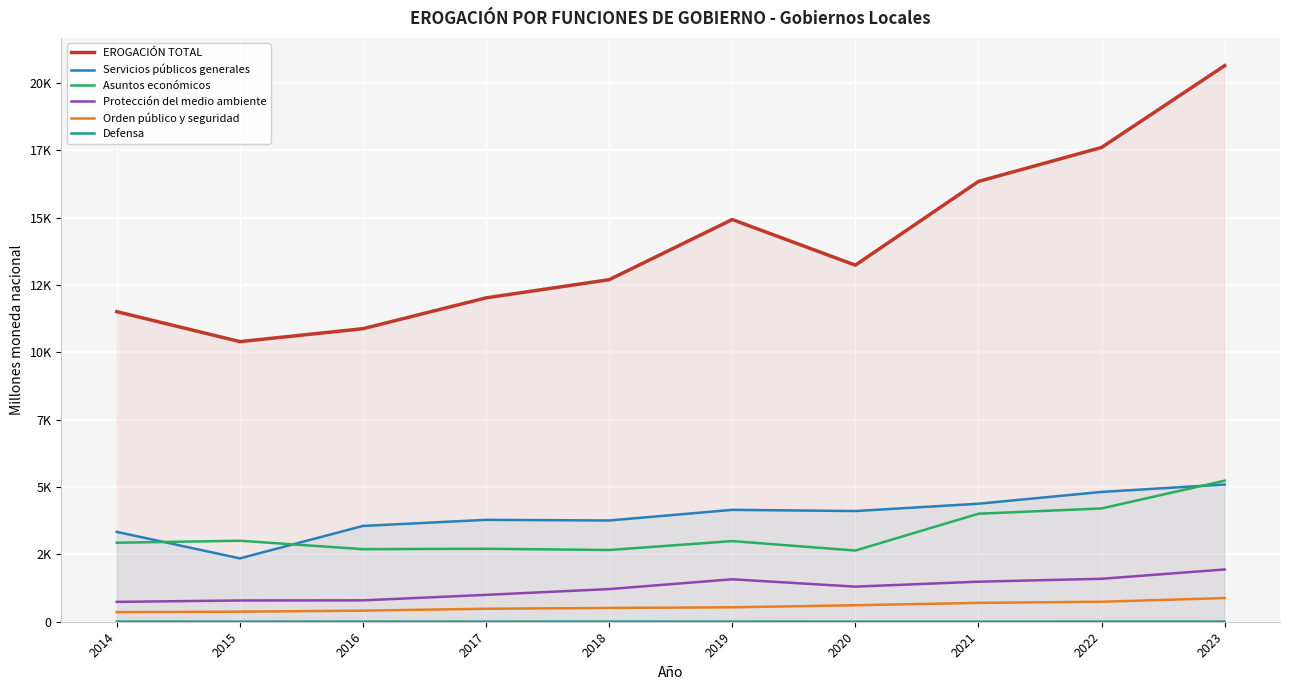

How many values in the Protección del medio ambiente series are below 1303?

5